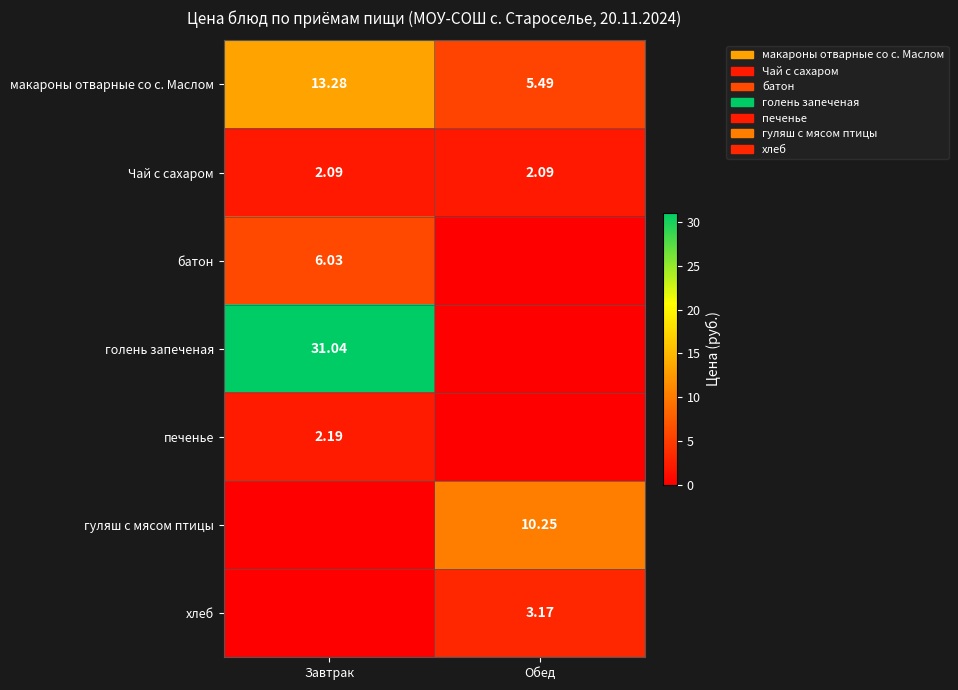

What is the sum of all хлеб values?

3.2